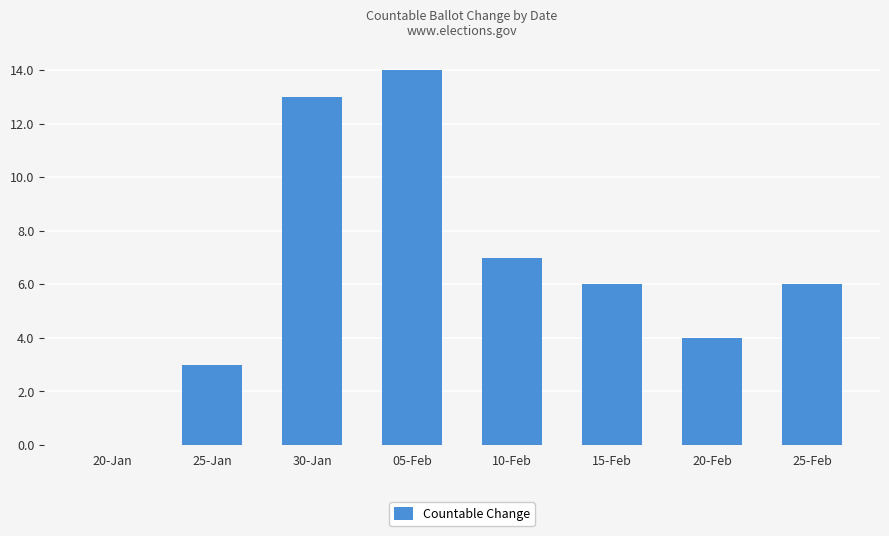

At which label is the value closest to 7?

10-Feb